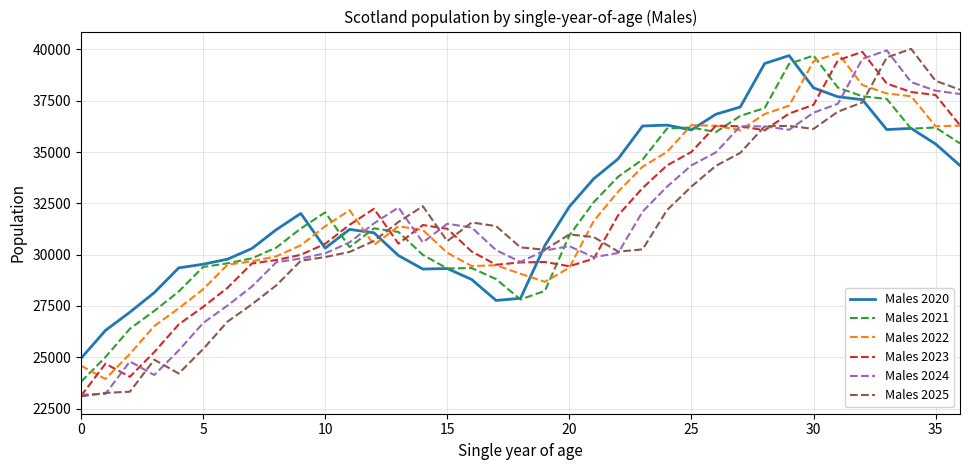

True or false: Males 2020 and Males 2022 intersect in this chart.

True